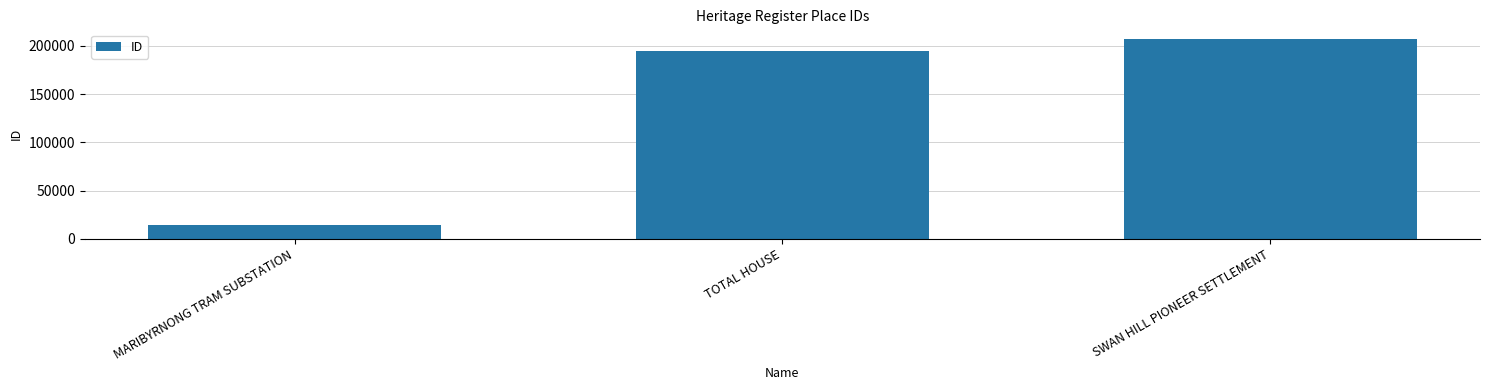

How many series are shown in this chart?

1